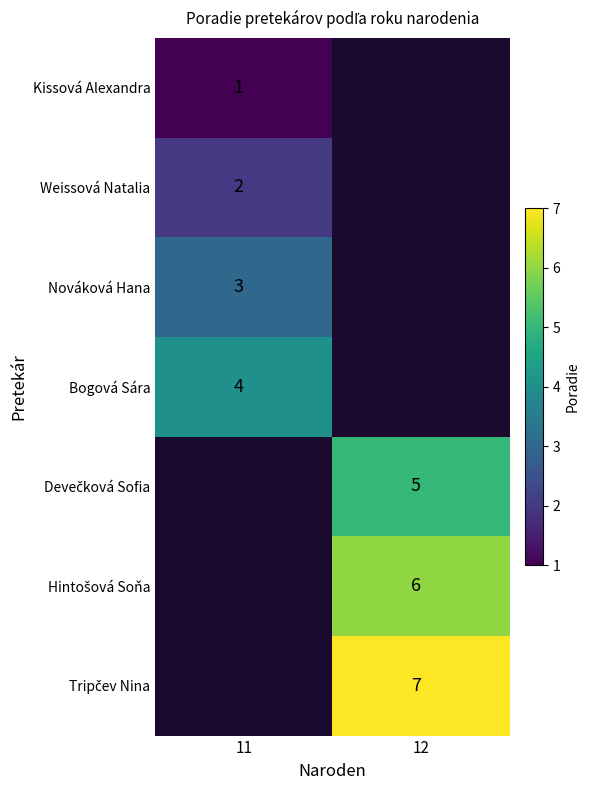

Is the value of Bogová Sára at 11 greater than the value of Weissová Natalia at 11?

Yes